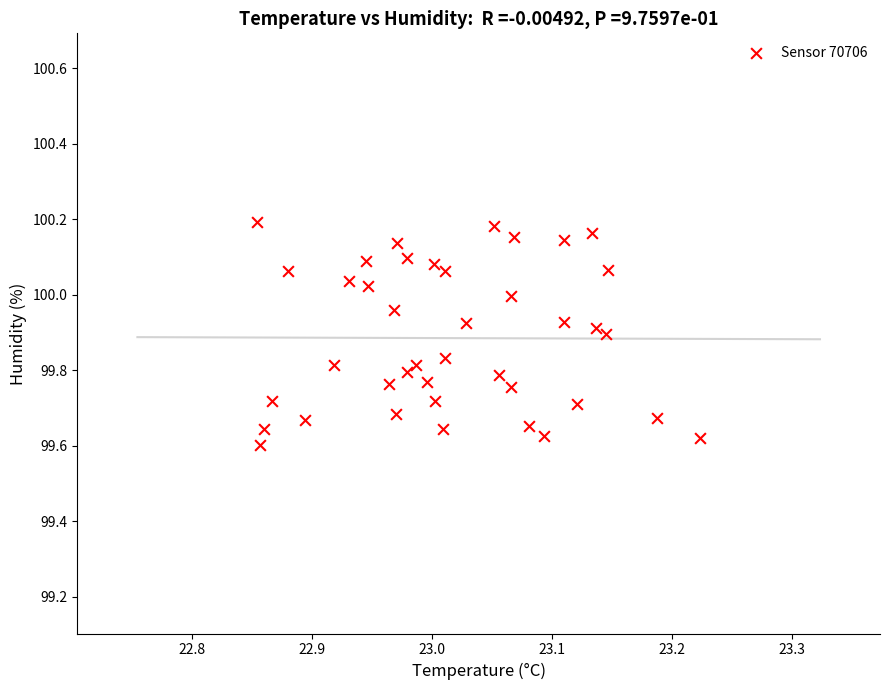

What is the range of Y values (max minus min)?

0.6